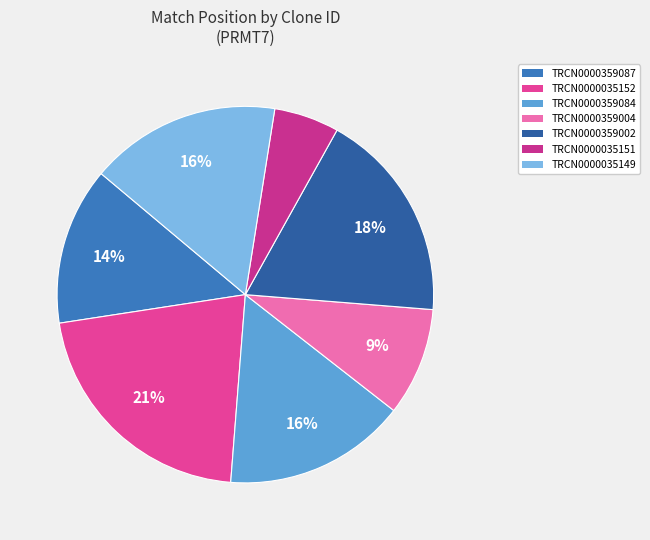

The TRCN0000359004 slice represents 9% of the pie. True or false?

True